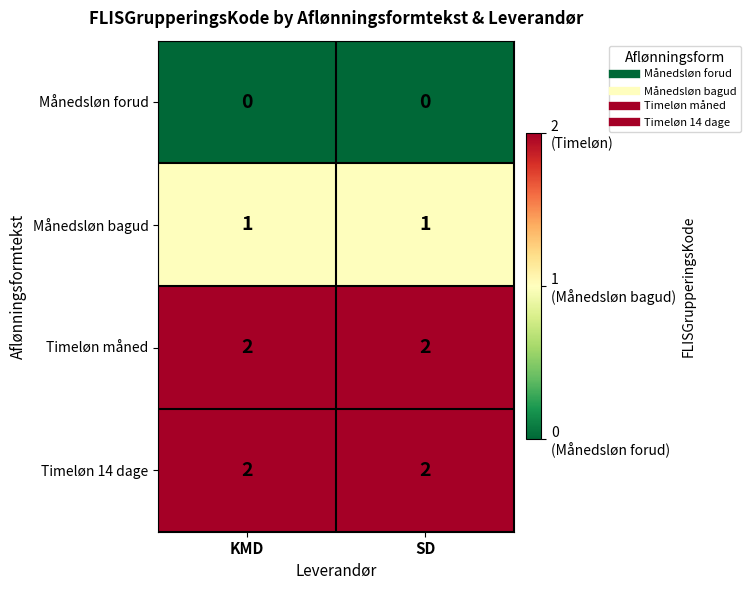

What is the sum of the Timeløn 14 dage values at SD and KMD?

4